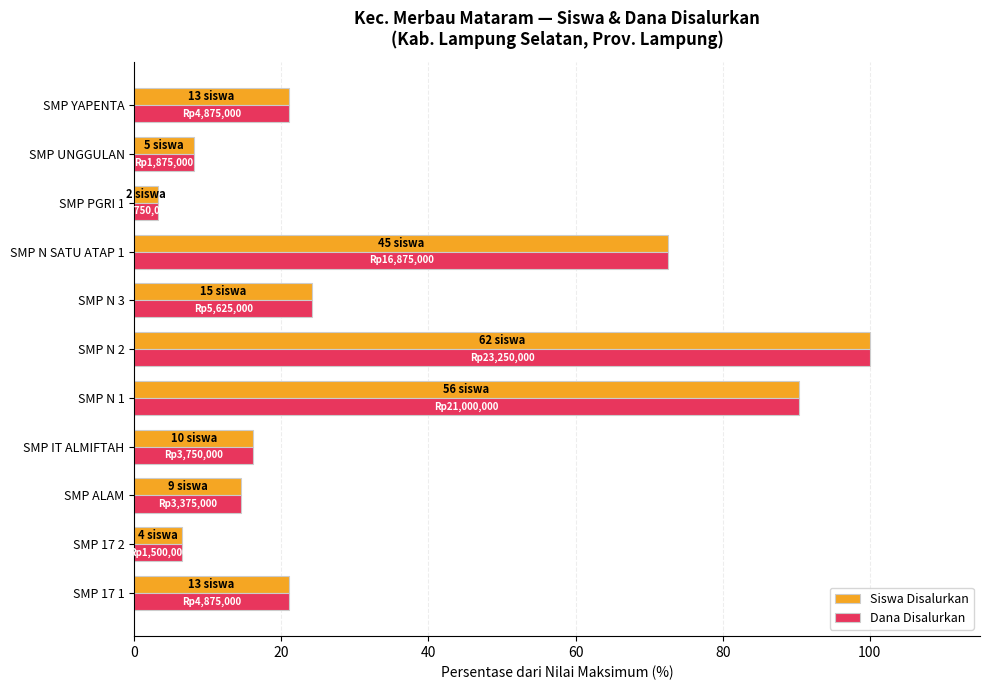

The value of Siswa Disalurkan at SMP UNGGULAN is 8.1. True or false?

True